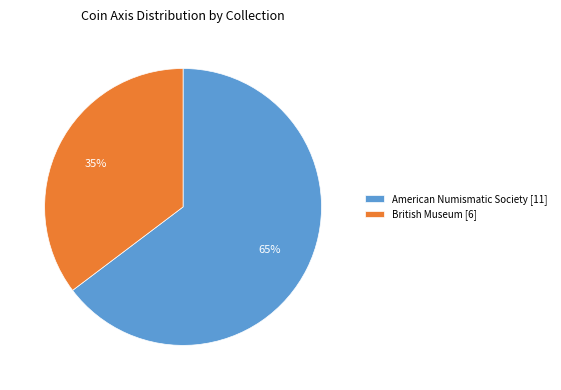

How many slices are in this pie chart?

2